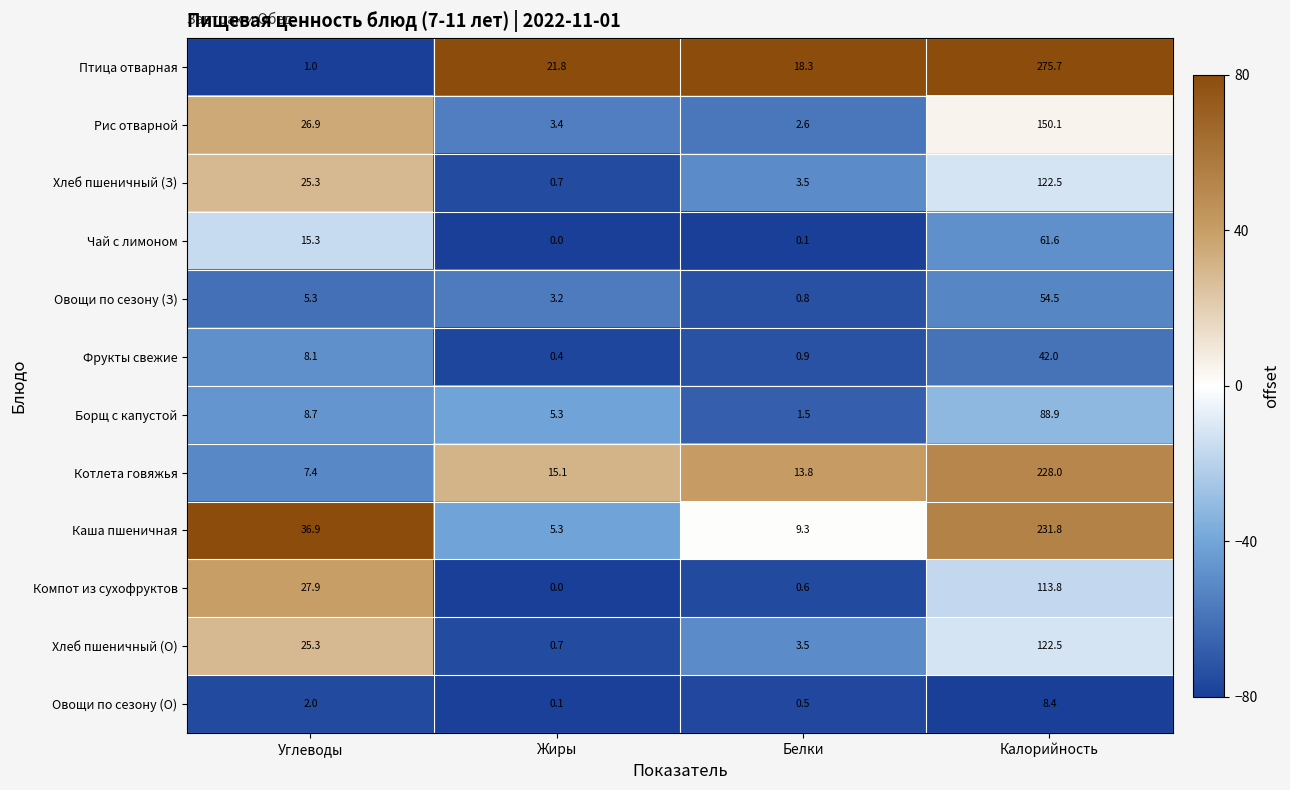

The Фрукты свежие series shows 0.9 at Белки. True or false?

True